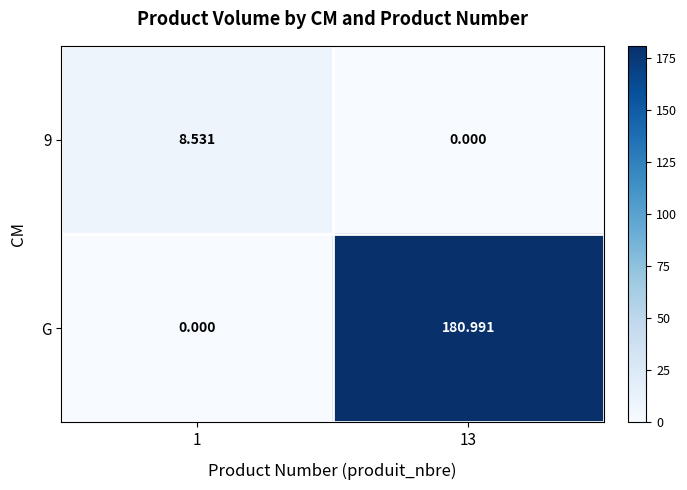

What is the total value across all series at 13?

181.0